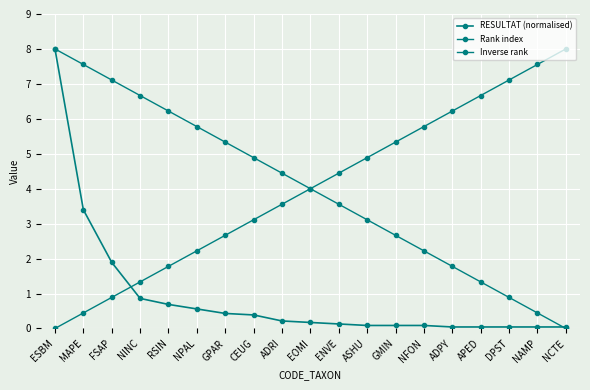

Count the number of data series in this chart.

3